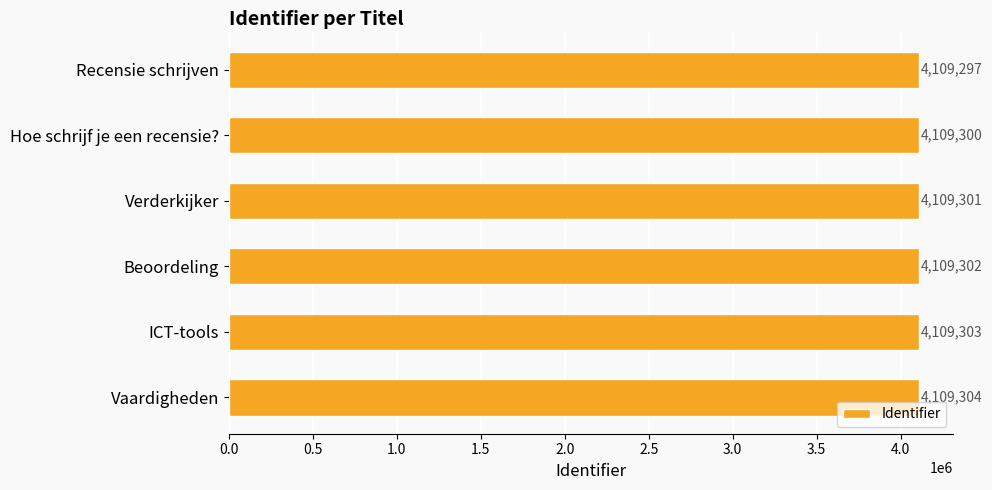

What is the label of the 3rd bar from the bottom?

Beoordeling